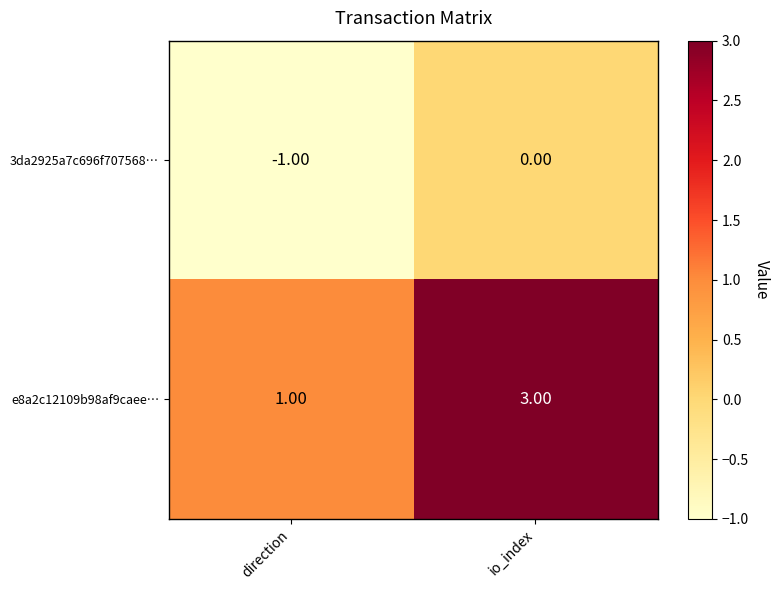

Which series has the largest range (max minus min)?

e8a2c12109b98af9caee…